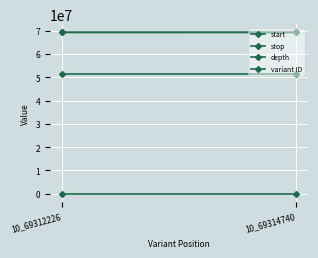

Is it true that depth equals 1 at 10_69314740?

False